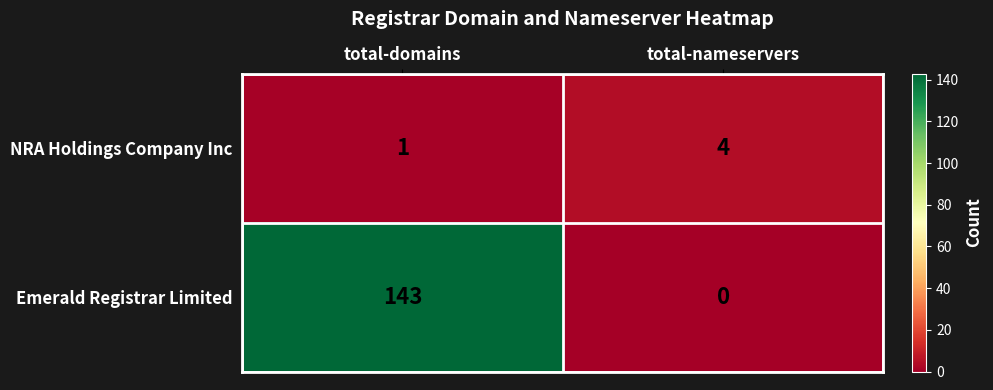

Between total-domains and total-nameservers, which series saw the biggest shift?

Emerald Registrar Limited